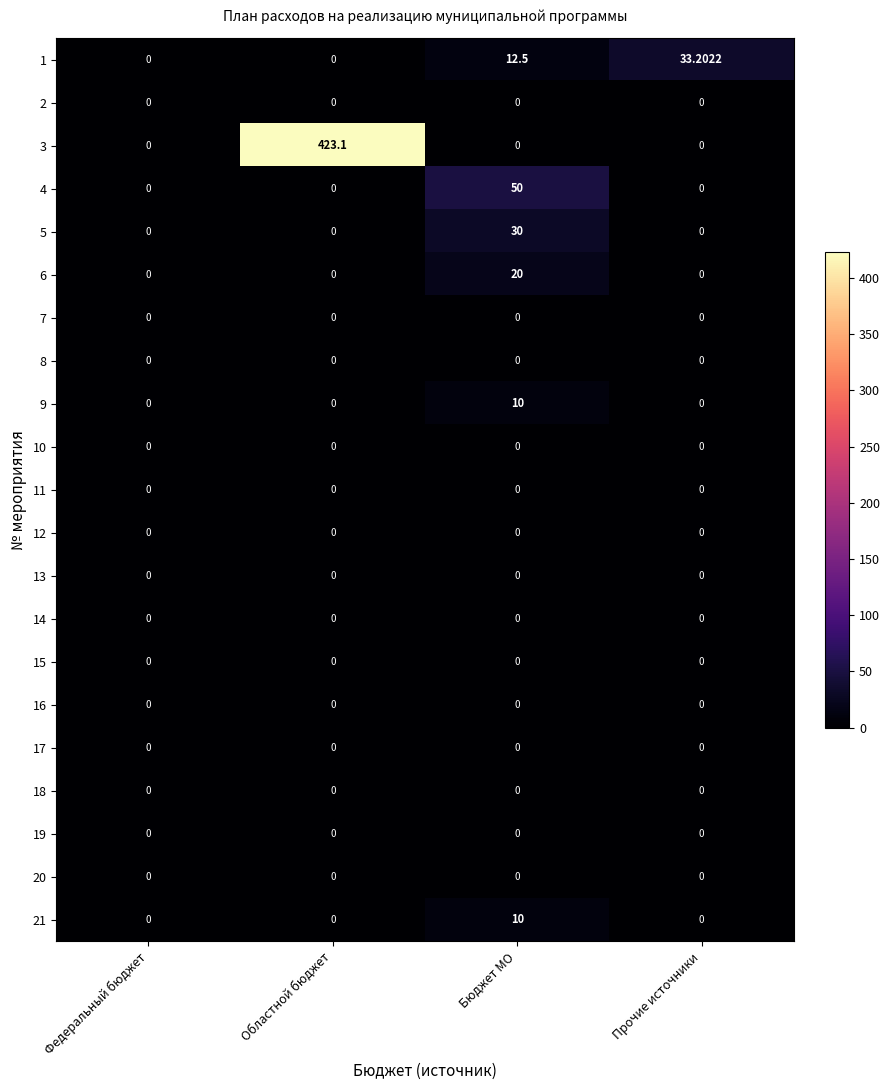

At which category is the sum across all series the highest?

Областной бюджет